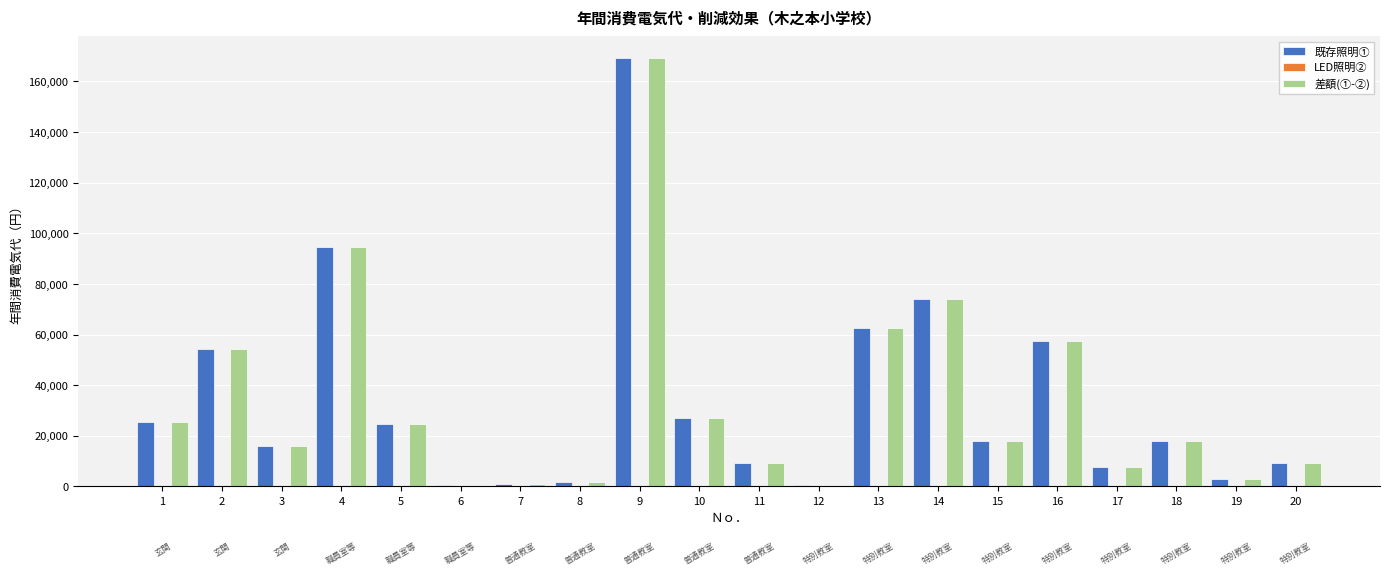

What is the difference between the 既存照明① values at 8 and 1?

23670.0